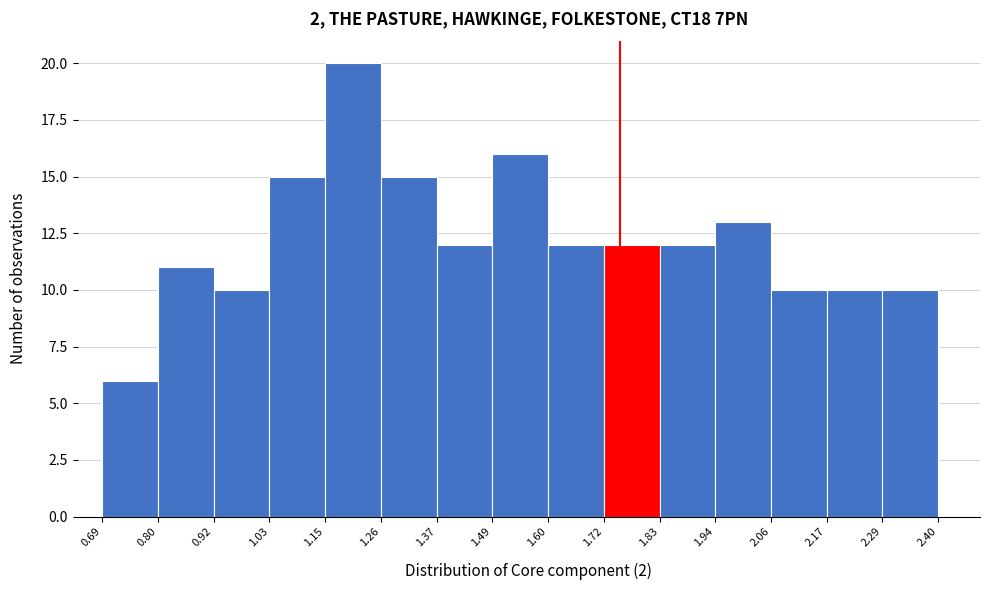

Reading left to right, list every bar in this chart as the range it spans on the x-axis followed by its height. The values are not printed on the chart, so give them approximately, as read against the axis.

0.69 to 0.80: 6
0.80 to 0.92: 11
0.92 to 1.03: 10
1.03 to 1.15: 15
1.15 to 1.26: 20
1.26 to 1.37: 15
1.37 to 1.49: 12
1.49 to 1.60: 16
1.60 to 1.72: 12
1.72 to 1.83: 12
1.83 to 1.94: 12
1.94 to 2.06: 13
2.06 to 2.17: 10
2.17 to 2.29: 10
2.29 to 2.40: 10